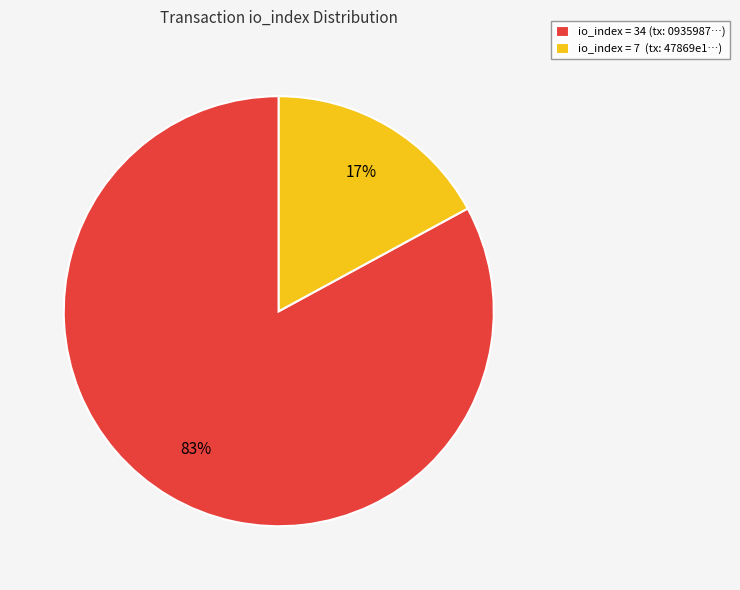

True or false: io_index = 34 (tx: 0935987…) accounts for 73% of the total.

False